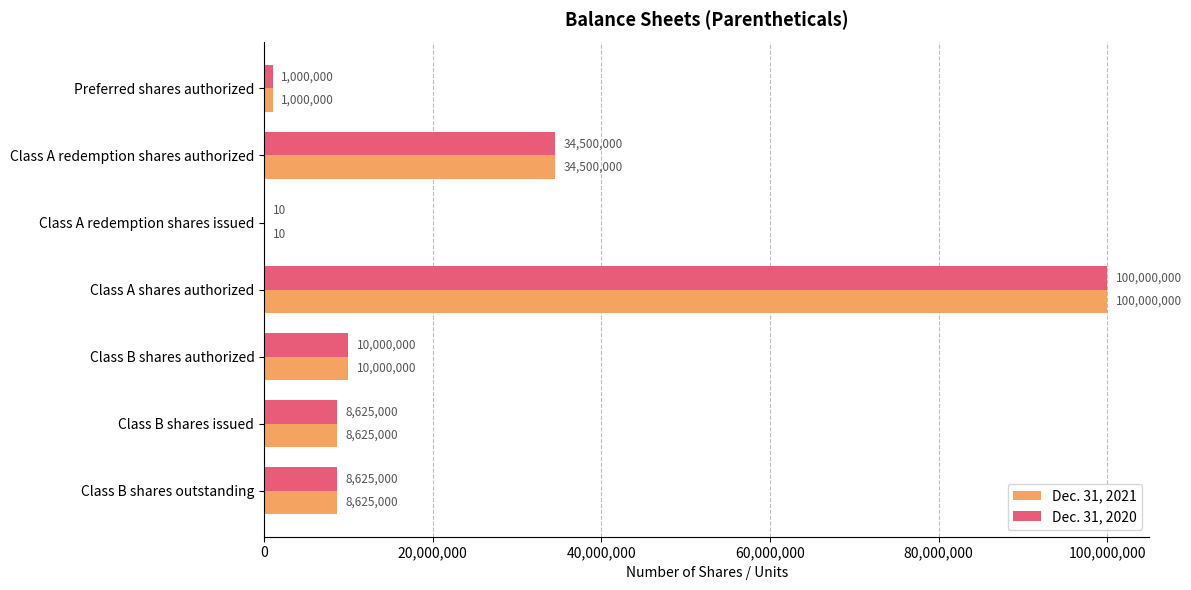

Which category has the highest value in the Dec. 31, 2021 series?

Class A shares authorized